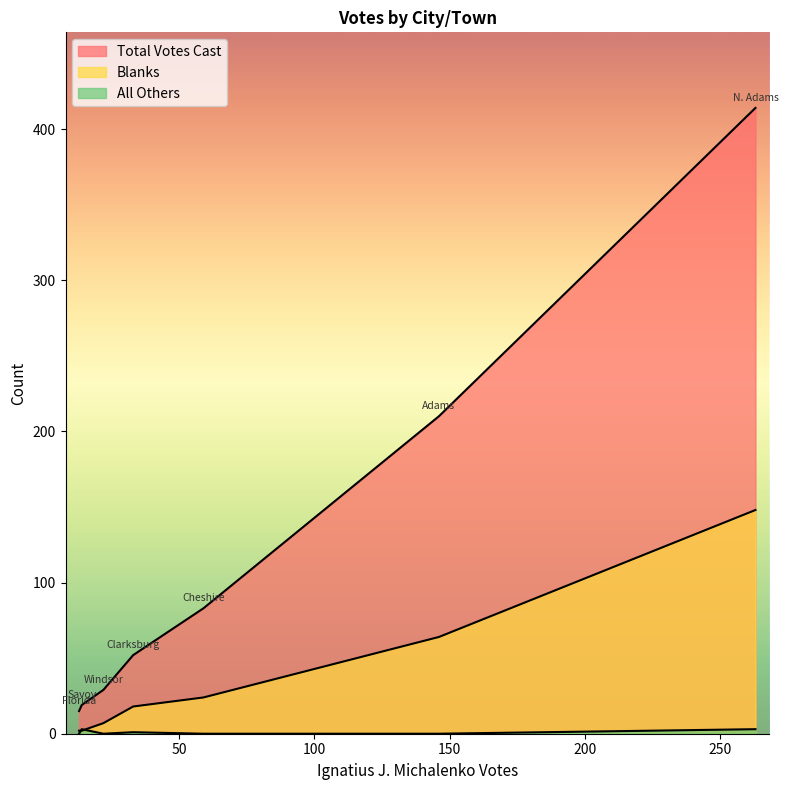

What is the minimum value for Total Votes Cast?

15